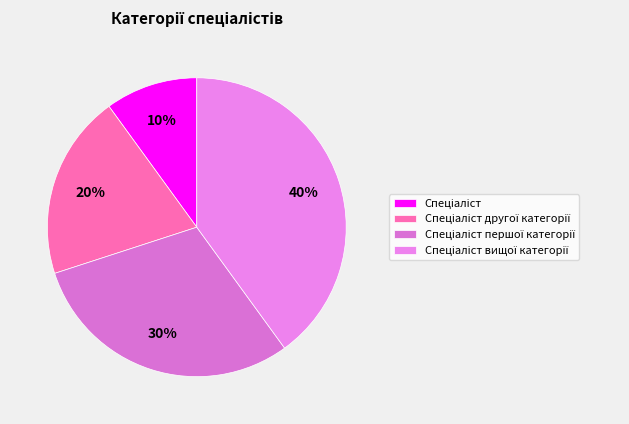

To the nearest percent, what is the difference between the largest and smallest slice percentages?

30%